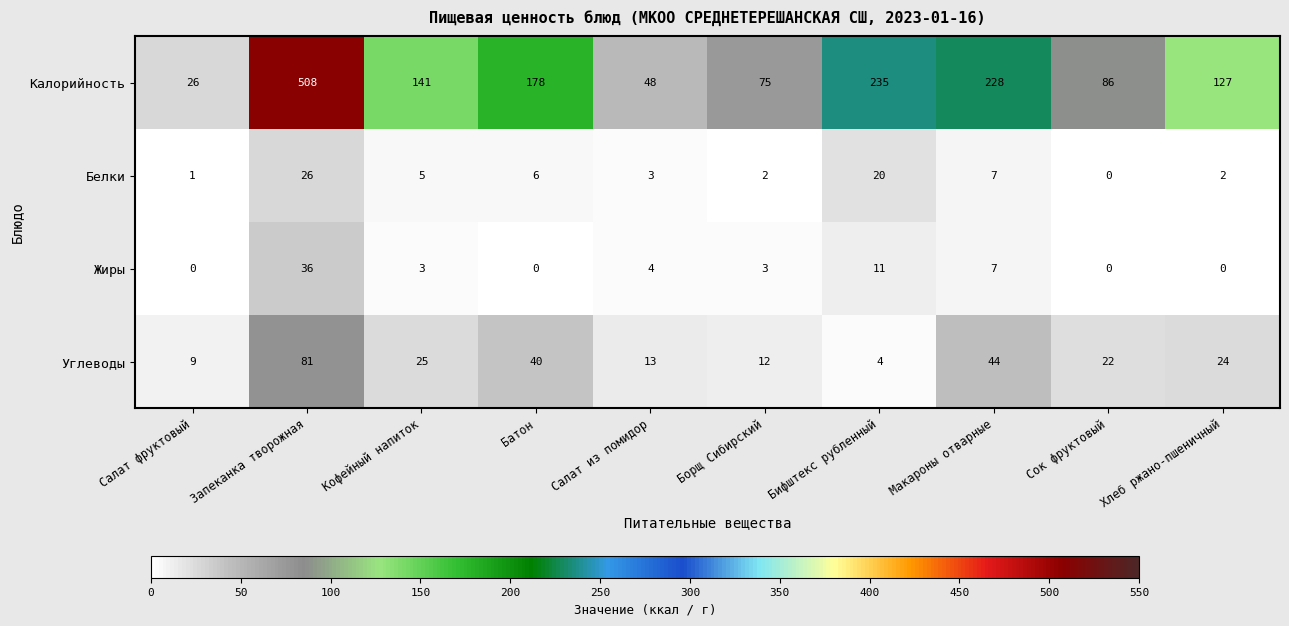

At how many categories does at least one series exceed 60?

8